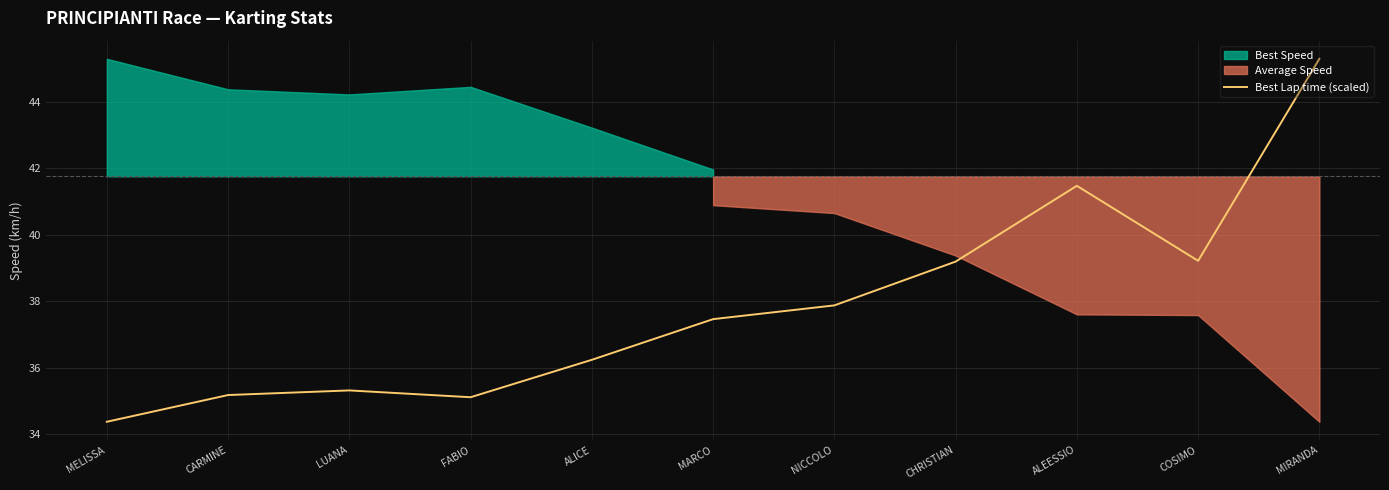

How many interior local peaks (higher than both neighbors) does the data have?

2